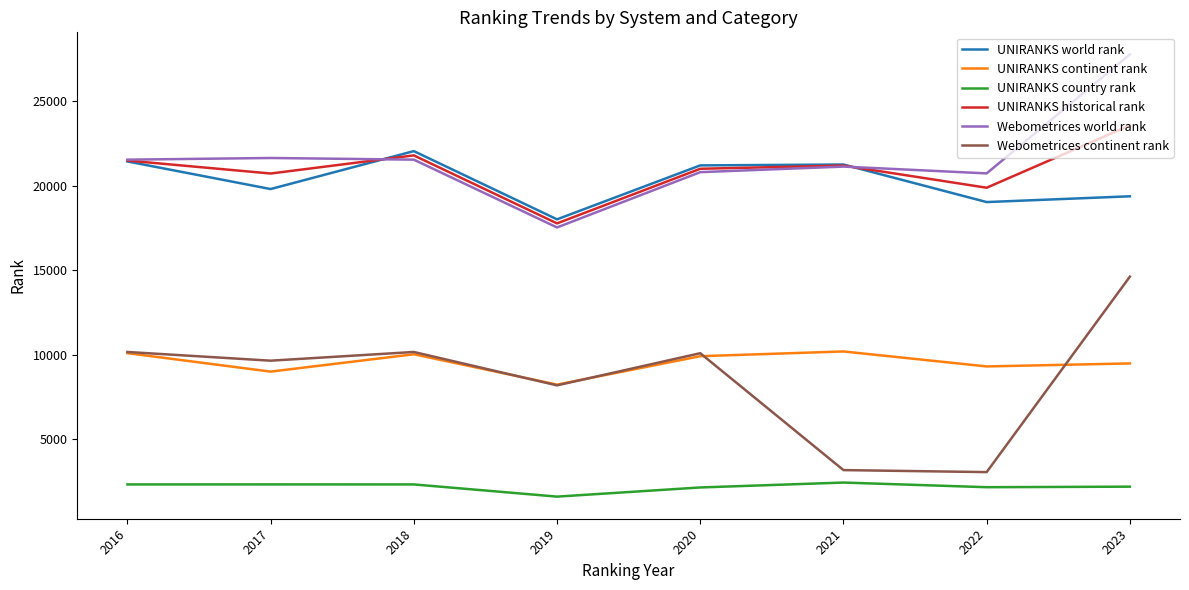

True or false: Webometrices continent rank and Webometrices world rank cross at least once.

False